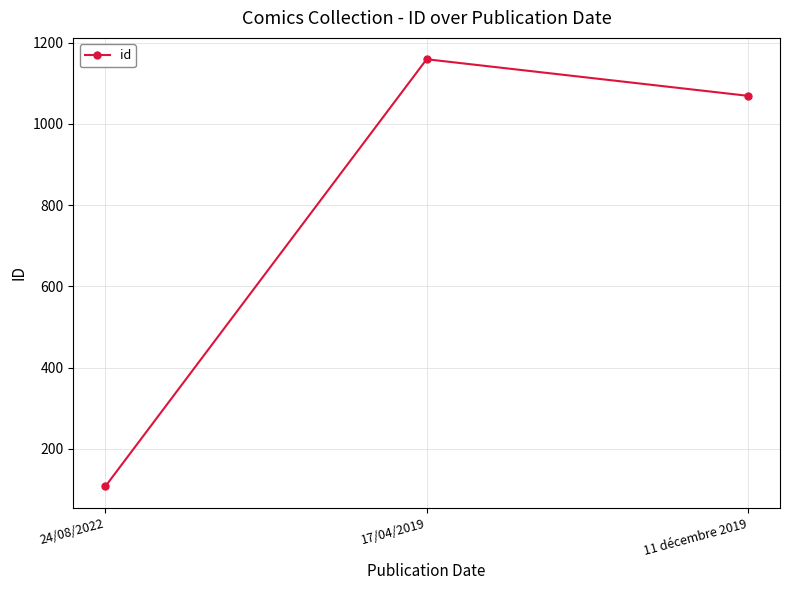

At which label is the value closest to 633?

11 décembre 2019